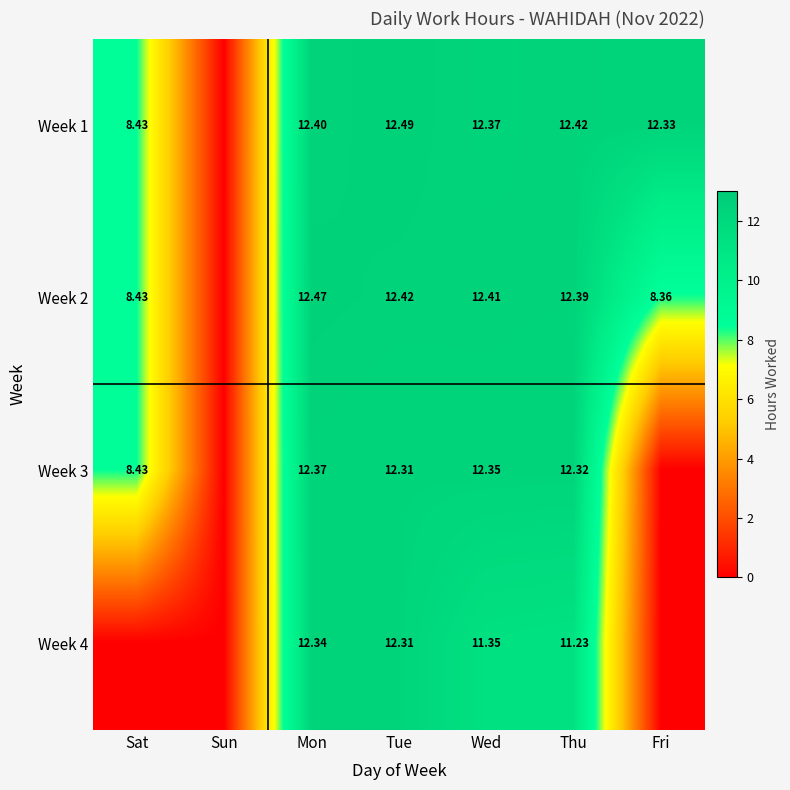

What is the sum of the Week 2 values at Tue and Thu?

24.8